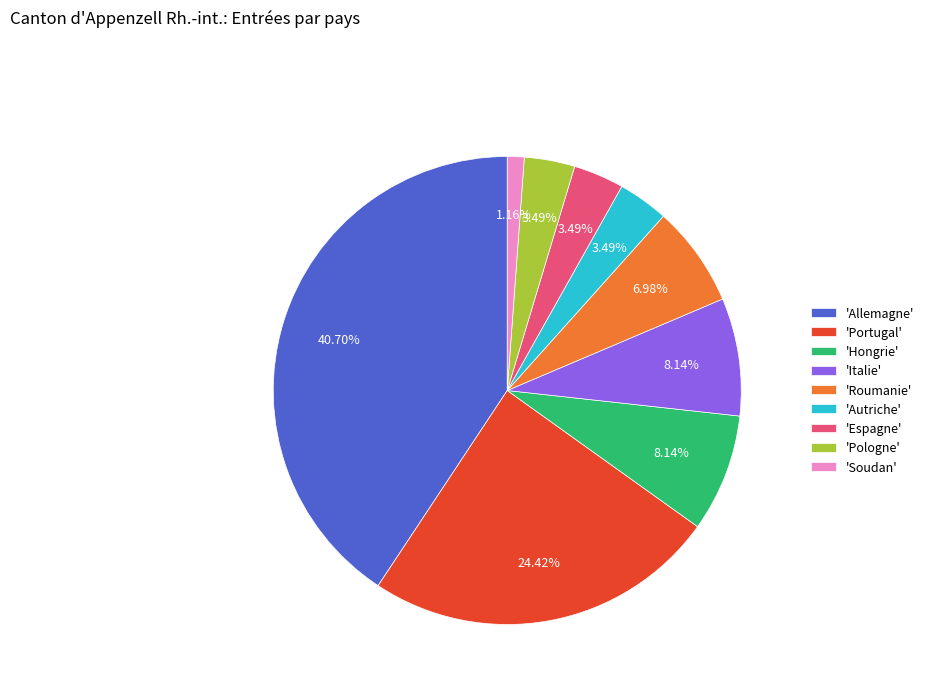

Which has a higher value, 'Hongrie' or 'Portugal'?

'Portugal'